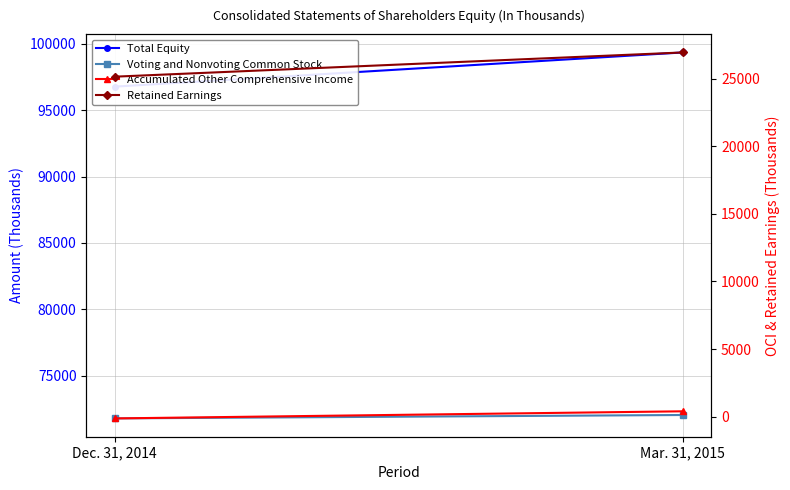

Reading left to right, what are all the values shown in this chart?

Total Equity: 96785	99362
Voting and Nonvoting Common Stock: 71774	72032
Accumulated Other Comprehensive Income: -135	392
Retained Earnings: 25146	26938